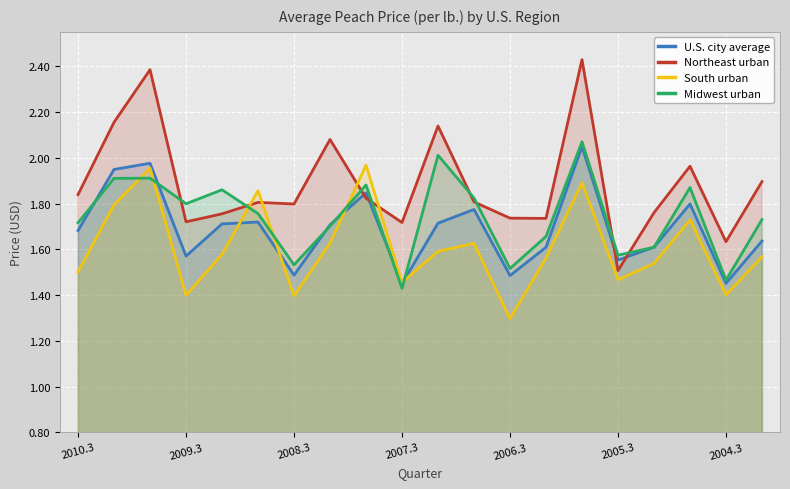

The value of Midwest urban at 2009.3 is 1.8. True or false?

True